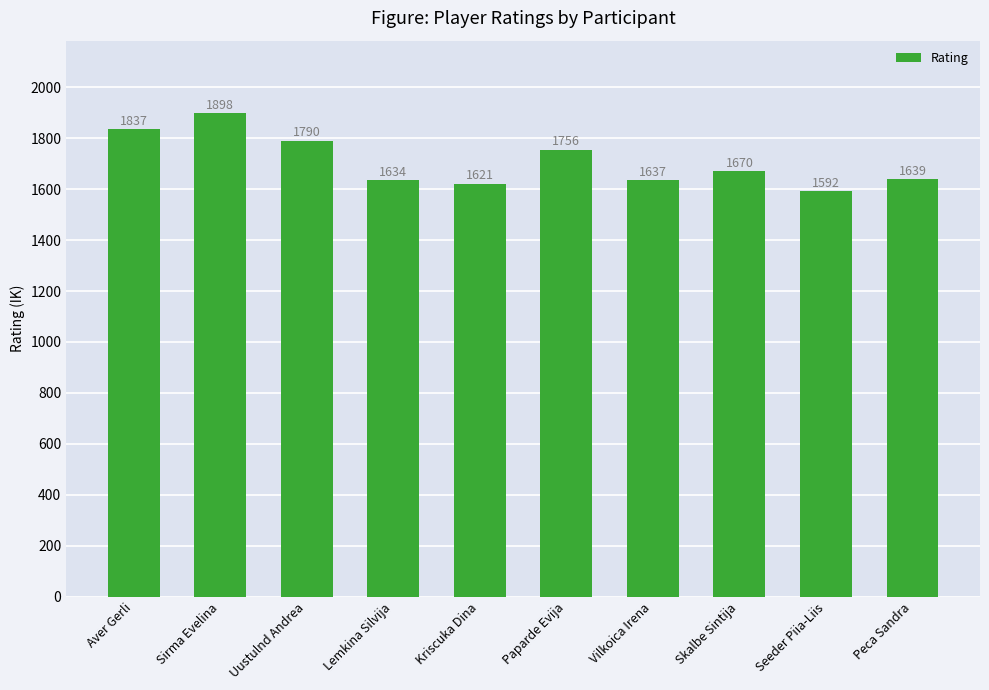

The value at Lemkina Silvija is 1634.3. True or false?

True